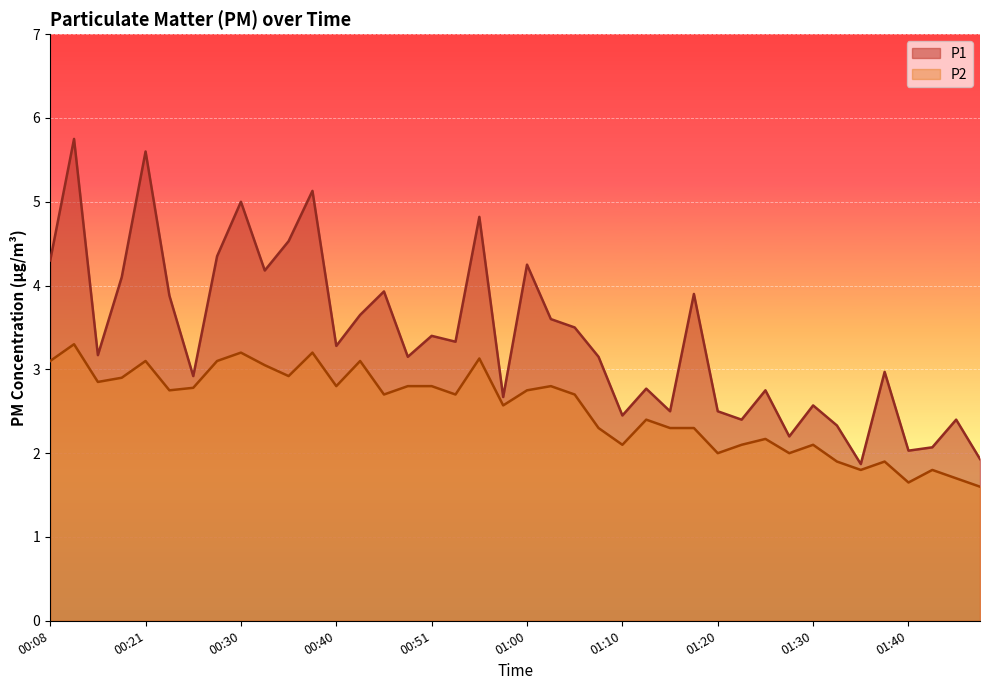

What position from the right is 01:22?

11